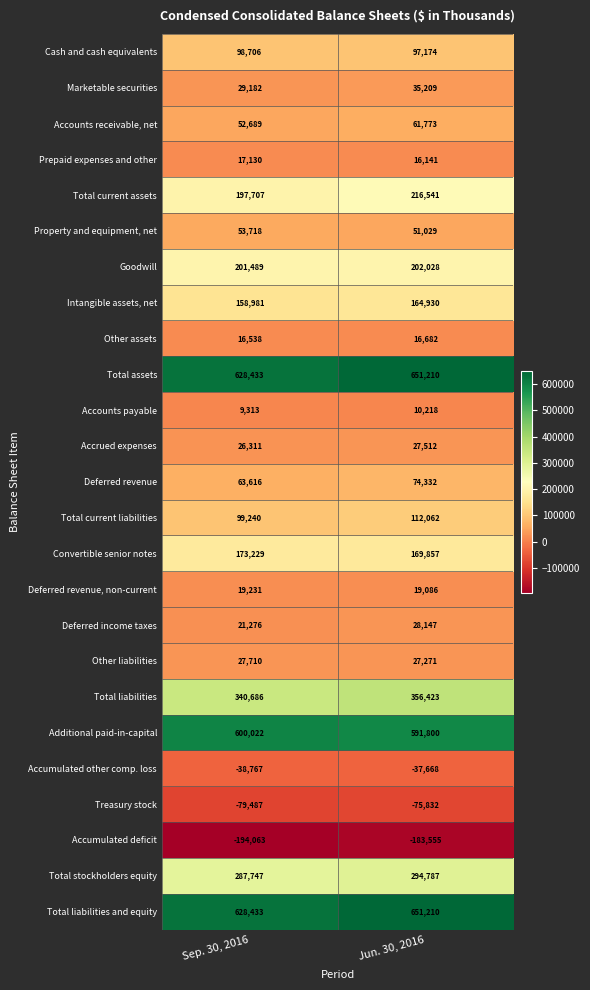

The Intangible assets, net series shows 284285 at Jun. 30, 2016. True or false?

False